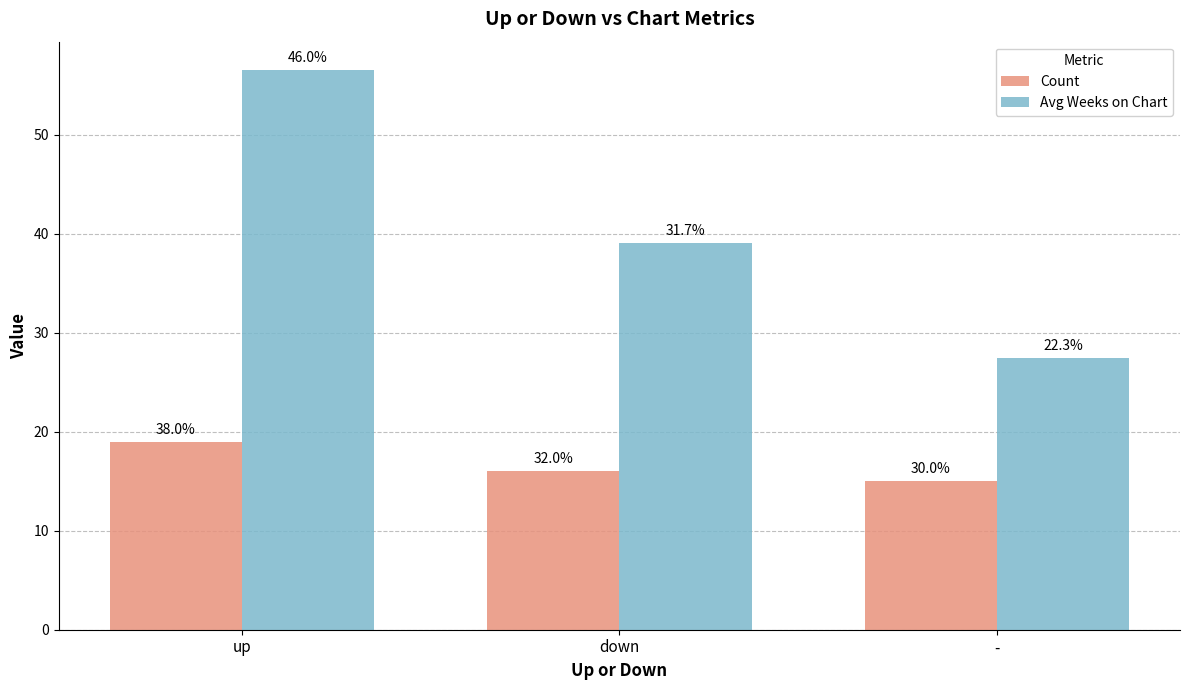

List the series in order of their peak value, lowest first.

Count, Avg Weeks on Chart